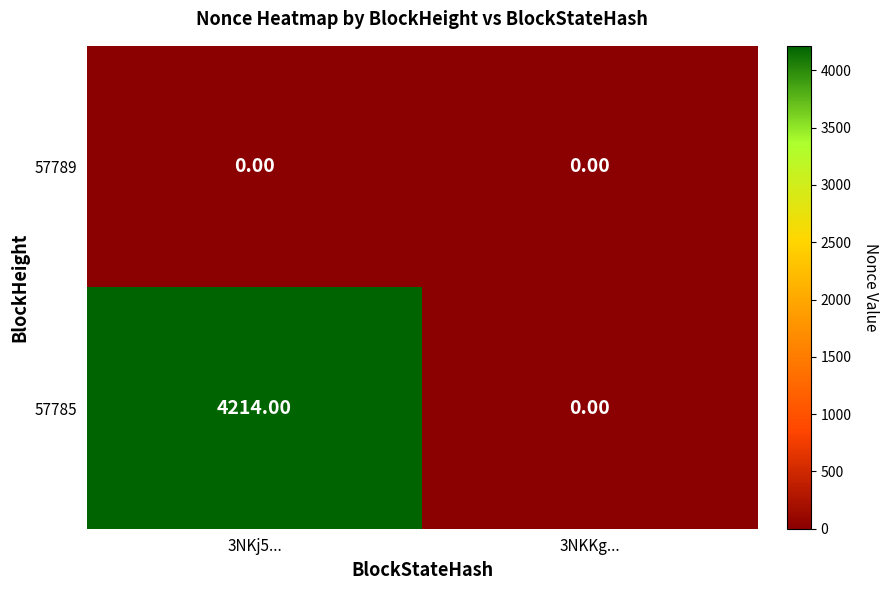

What is the sum of all 57785 values?

4214